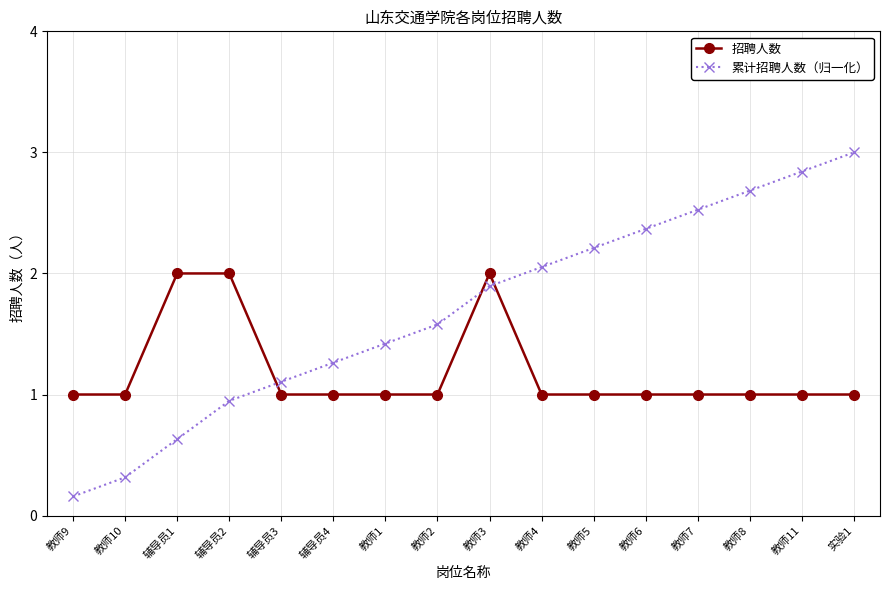

What is the sum of all 招聘人数 values?

19.0